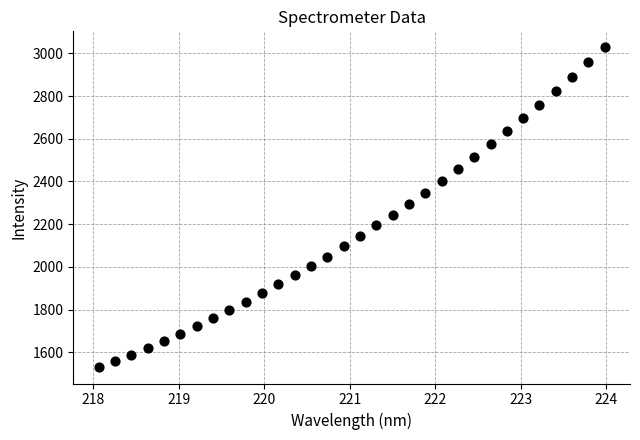

What is the range of Y values (max minus min)?

1499.9